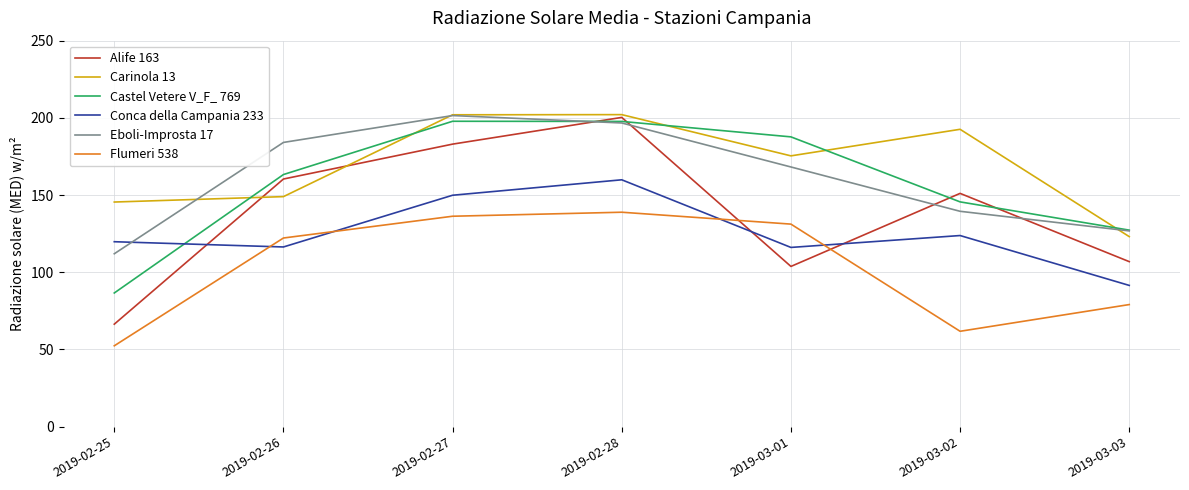

What is the minimum value for Alife 163?

66.4